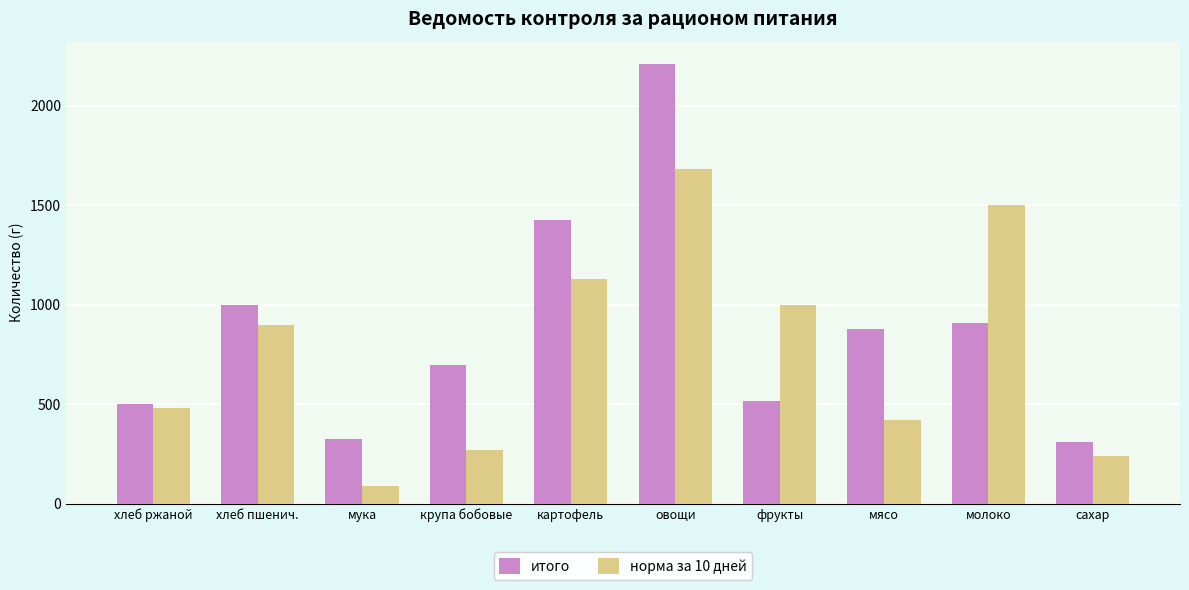

At which category does the chart reach its minimum across all series?

мука